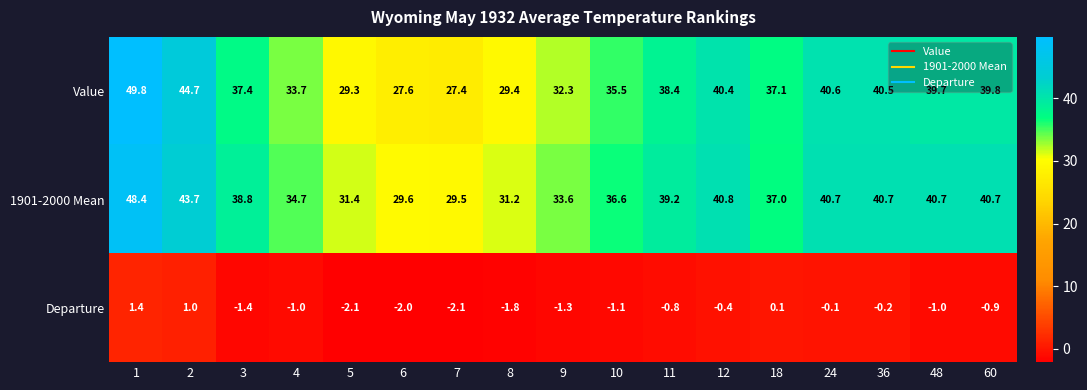

At which label is Value closest to 38?

11